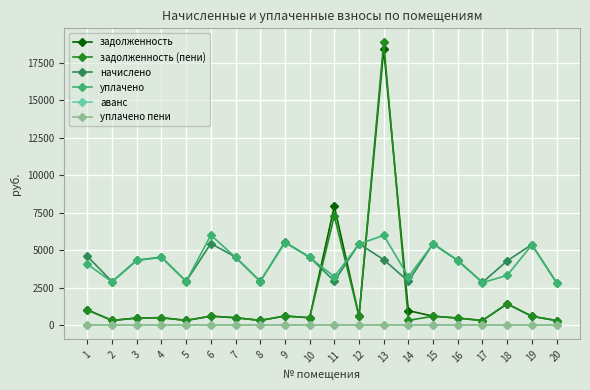

Is the value of начислено at 5 greater than the value of уплачено at 19?

No